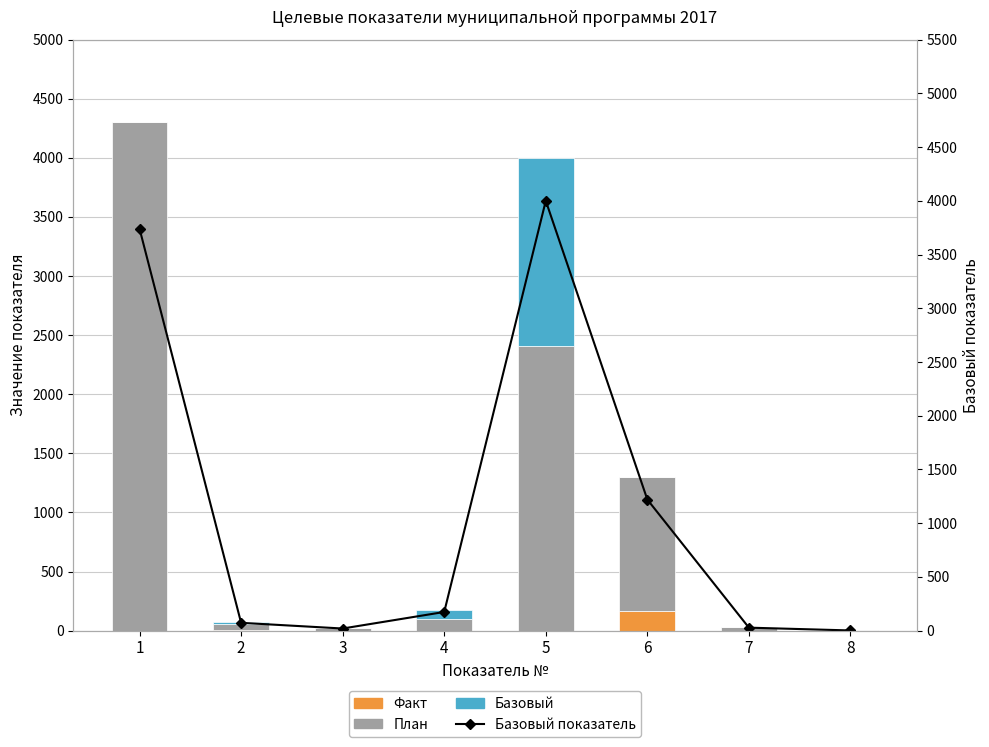

Reading left to right, what are all the values shown in this chart?

Факт: 0	9	0	0	0	164	0	0
План: 4300	51	20	100	2412	1136	27	2
Базовый: 0	13	0	74	1588	0	1	0
Базовый показатель: 3740	73	20	174	4000	1220	28	2